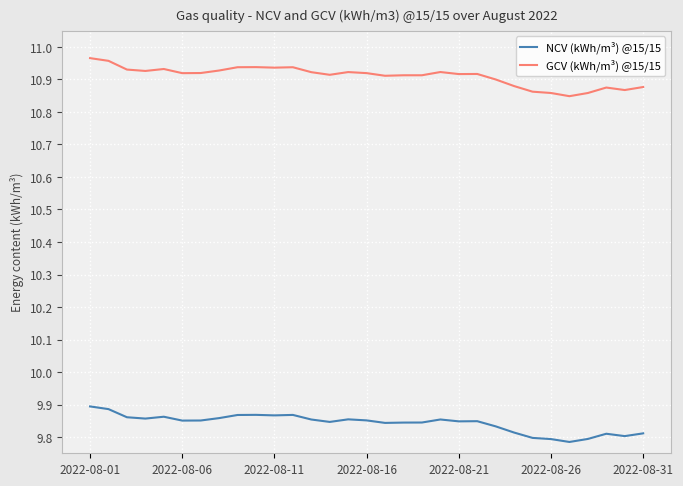

Rank the series by their average value, from lowest to highest.

NCV (kWh/m³) @15/15, GCV (kWh/m³) @15/15